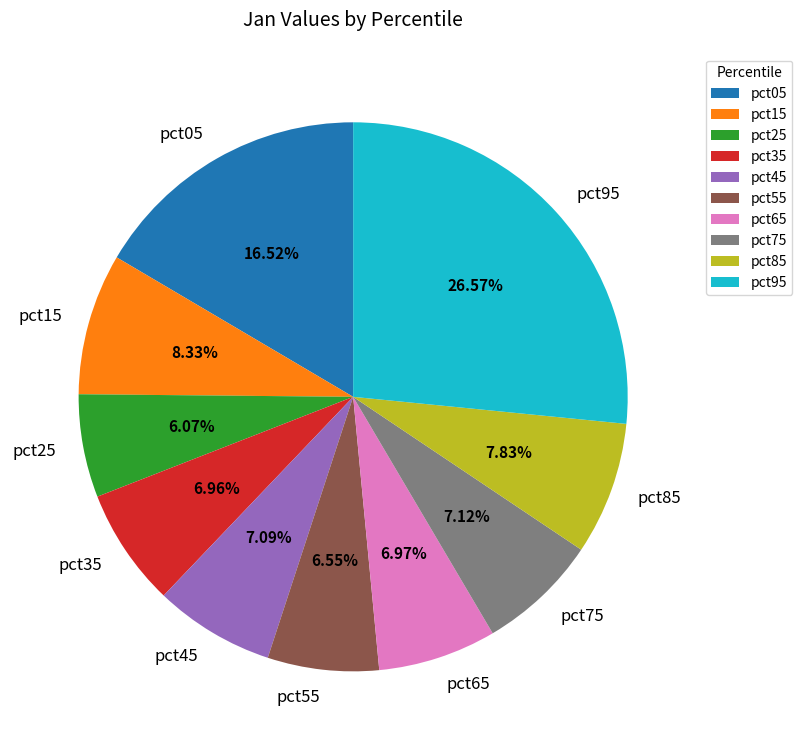

Is there any slice that represents more than half of the pie?

No